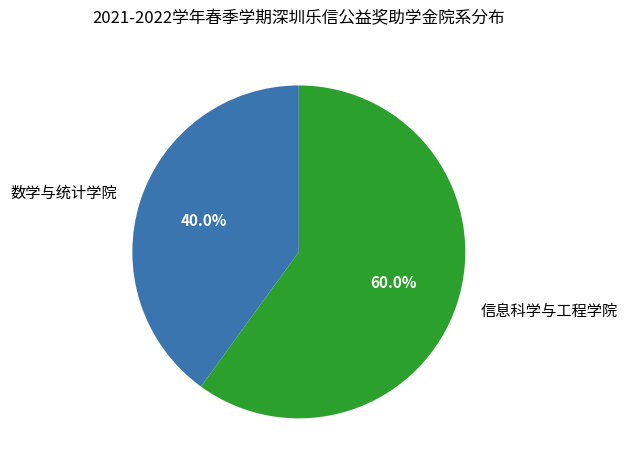

To the nearest percent, what is the average slice percentage?

50%